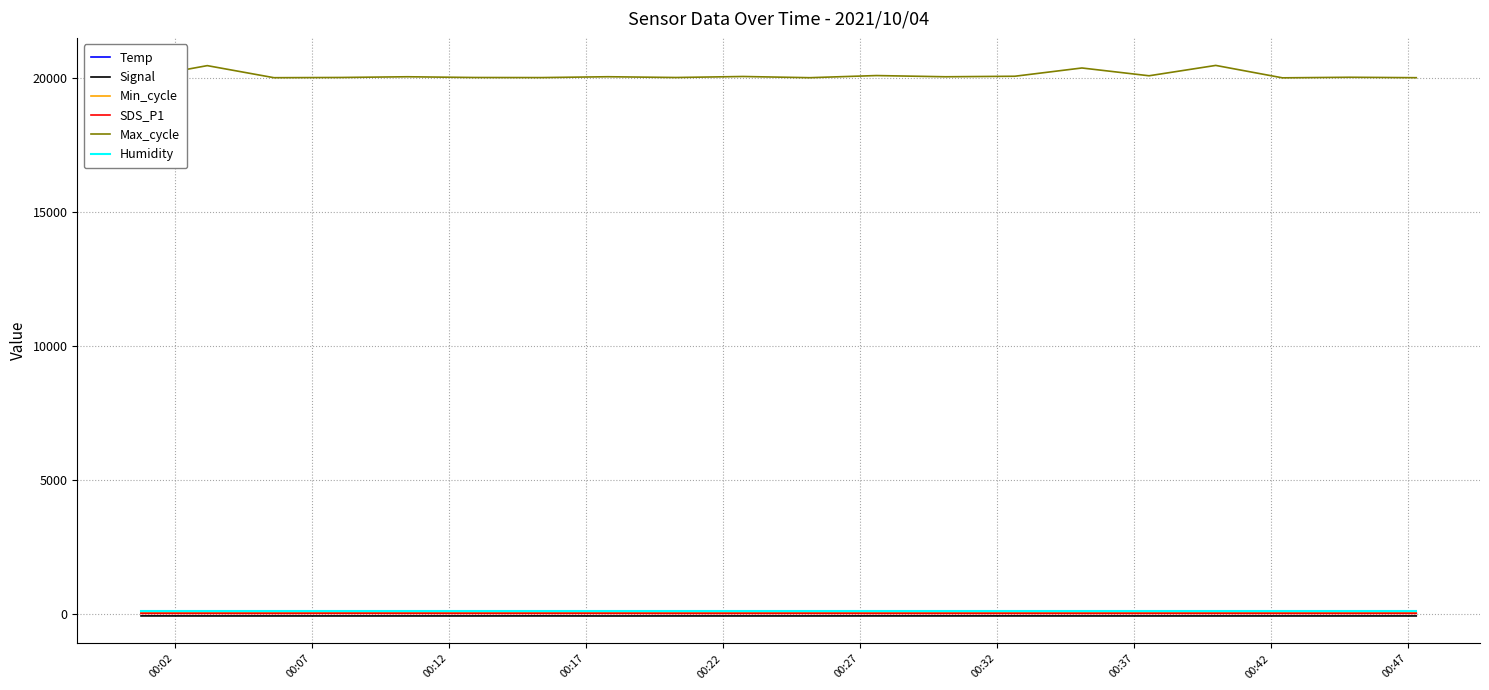

Which series has the widest spread of values?

Max_cycle